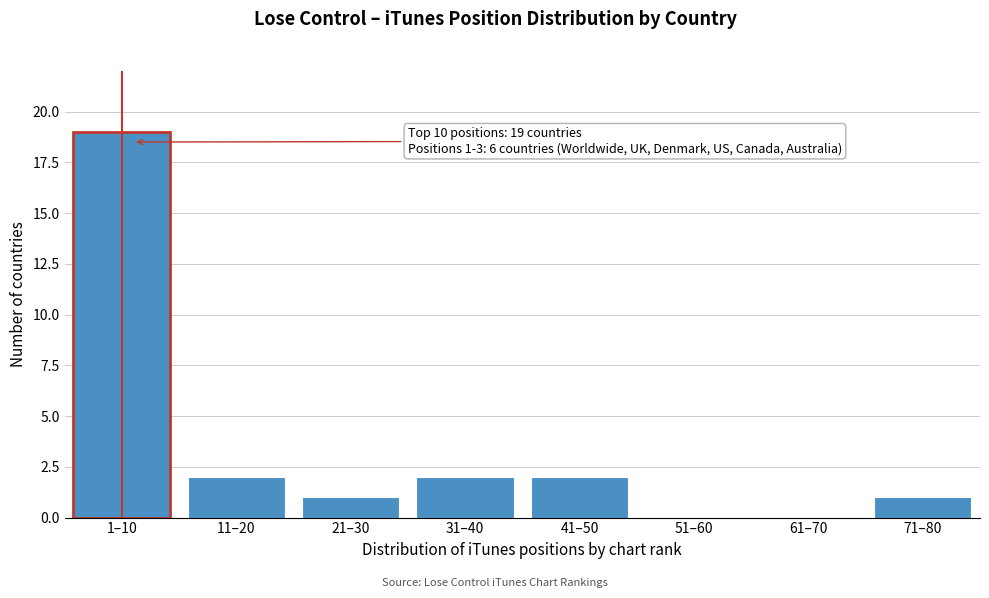

Reading left to right, extract all data points from this chart.

1–10=19	11–20=2	21–30=1	31–40=2	41–50=2	51–60=0	61–70=0	71–80=1